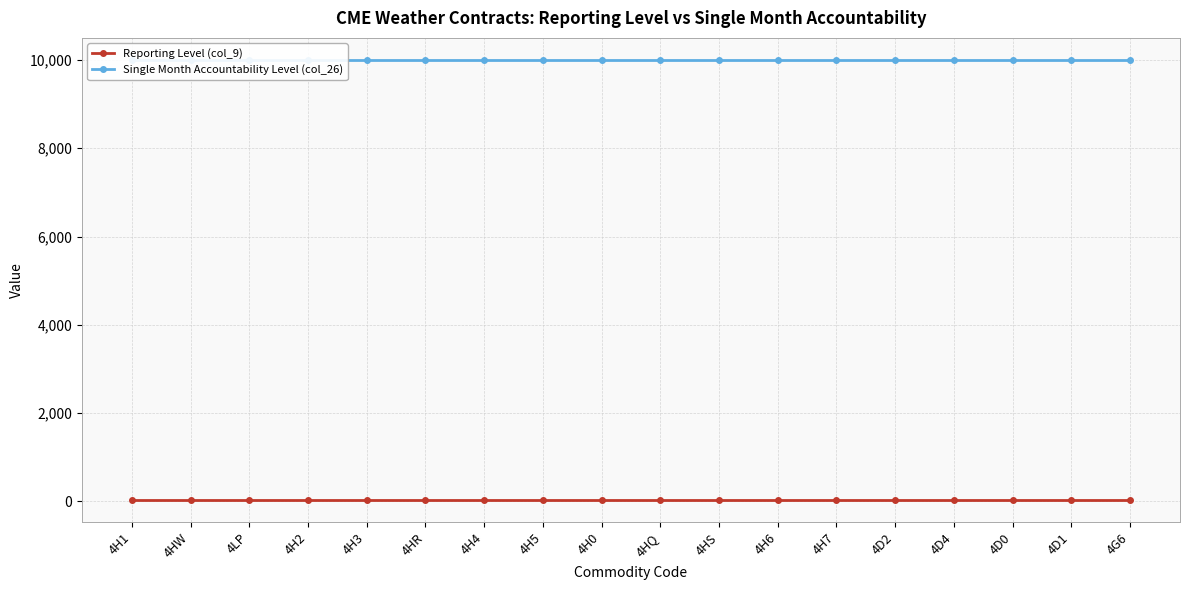

Rank the series at 4LP from lowest to highest value.

Reporting Level (col_9), Single Month Accountability Level (col_26)